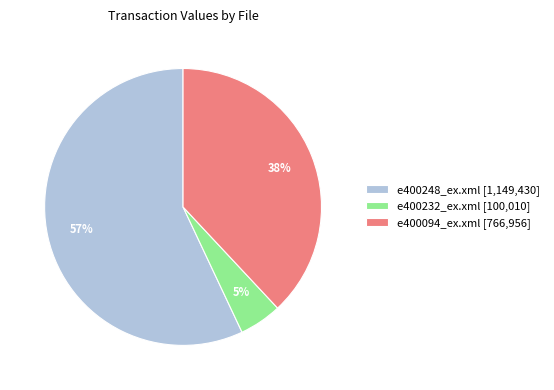

Do e400094_ex.xml [766,956] and e400248_ex.xml [1,149,430] together represent more than half of the pie?

Yes